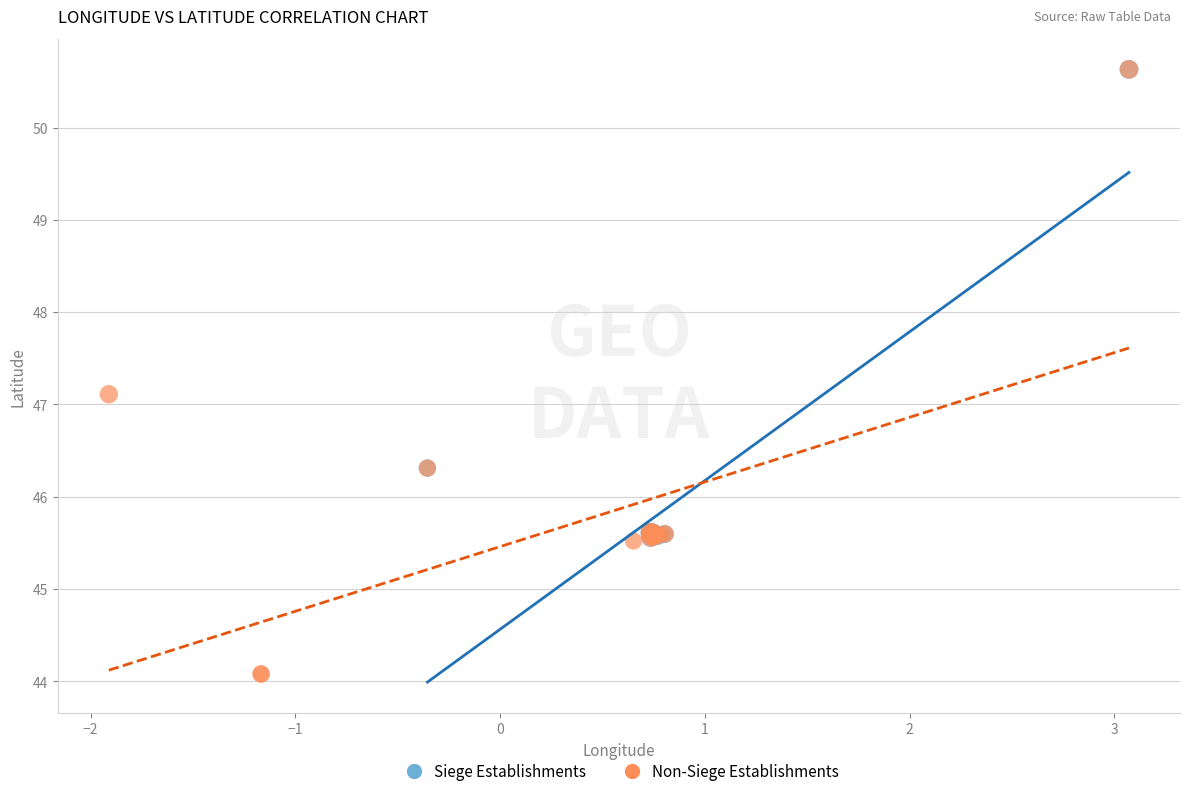

Which series contains the lowest Y value?

Non-Siege Establishments